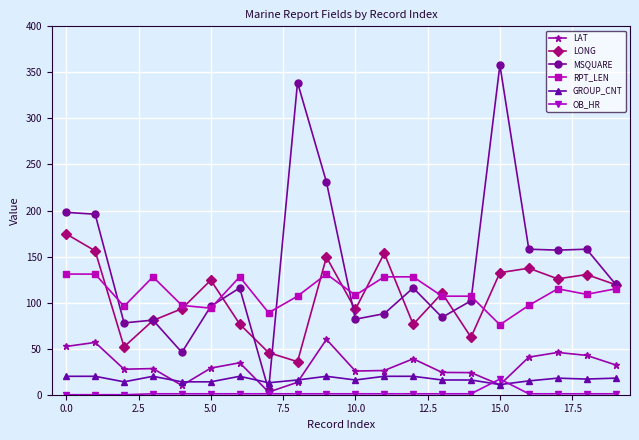

Which series has the largest range (max minus min)?

MSQUARE